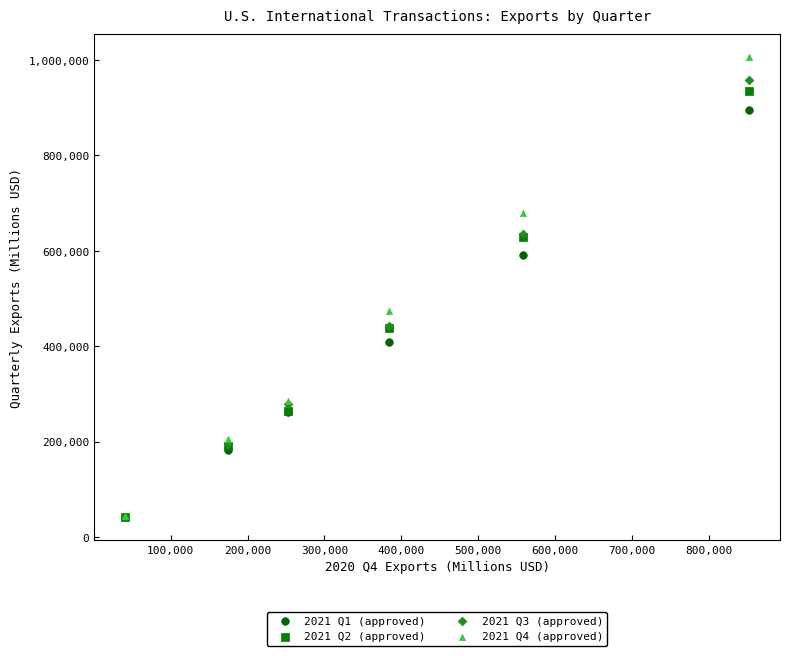

Across all series, what Y value is closest to 523671?

473499